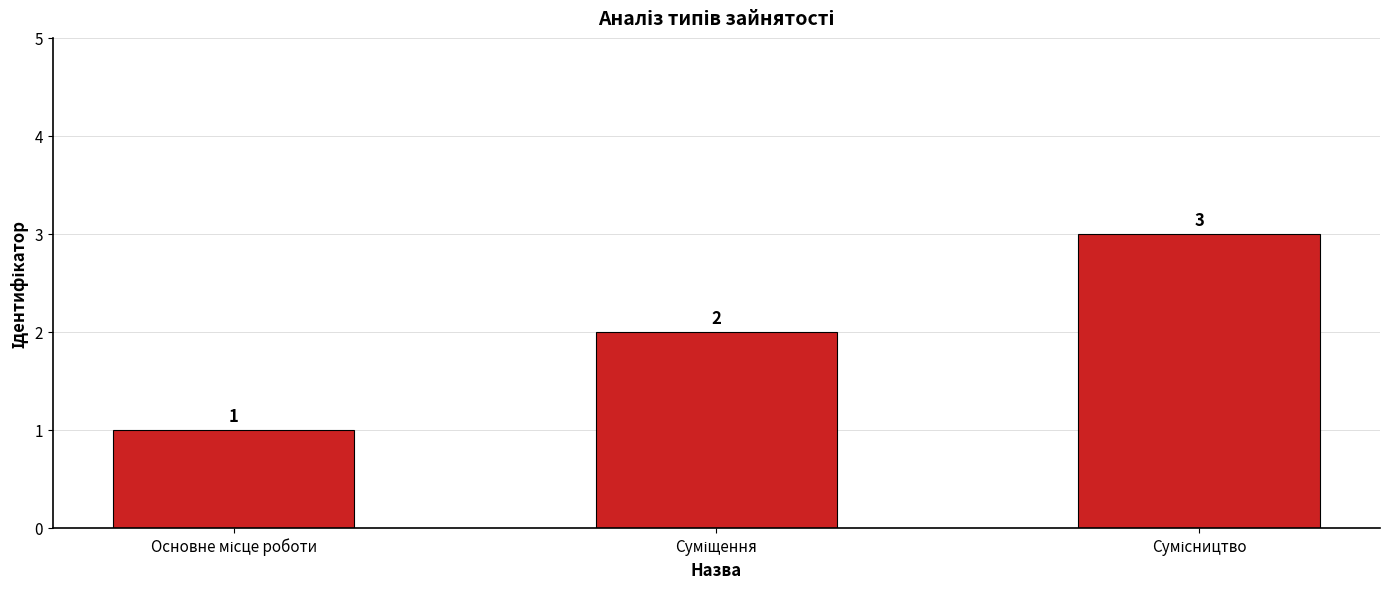

What is the average value?

2